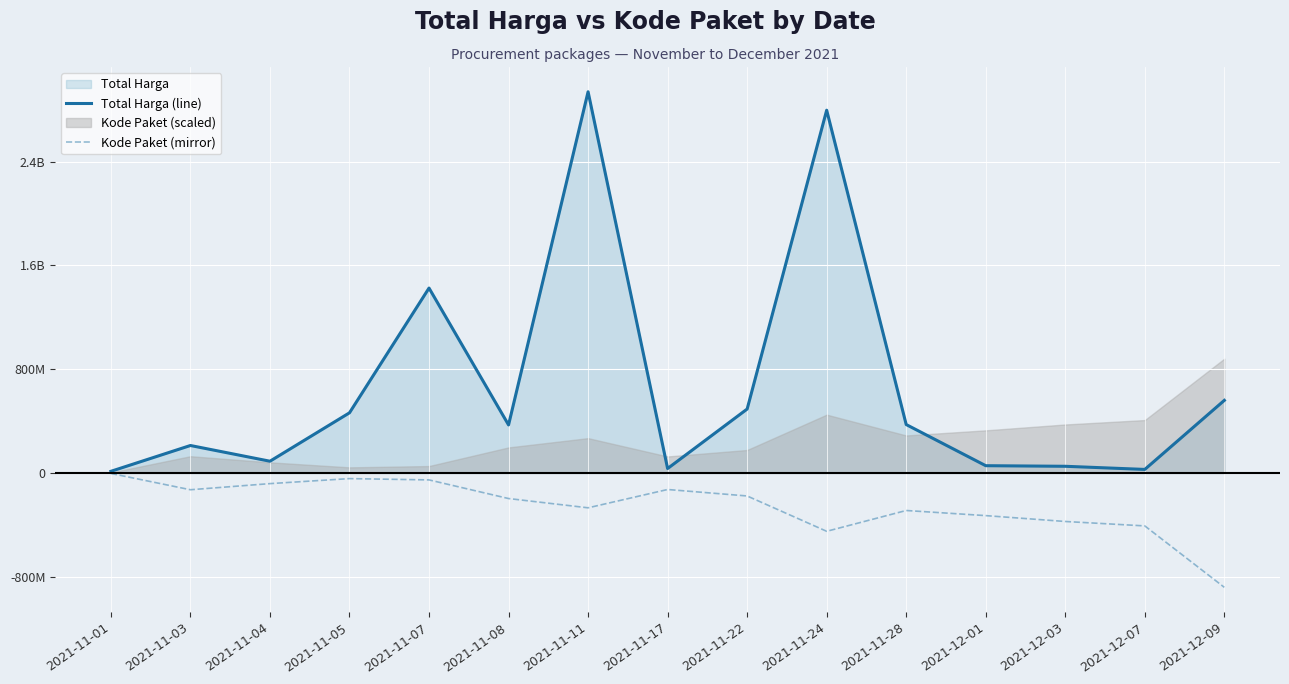

How many lines are shown in the chart?

2